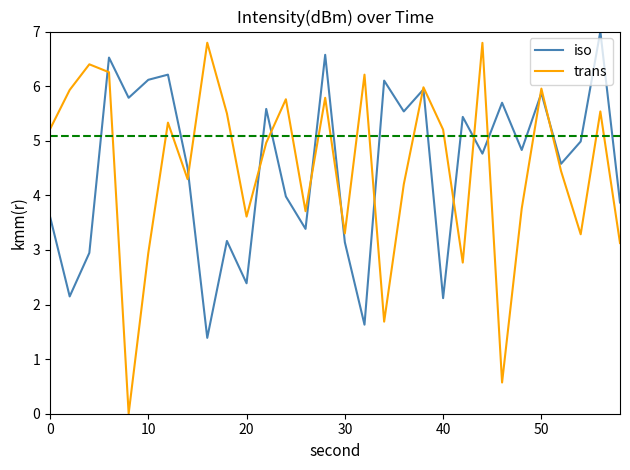

How many times do trans and iso cross each other?

13